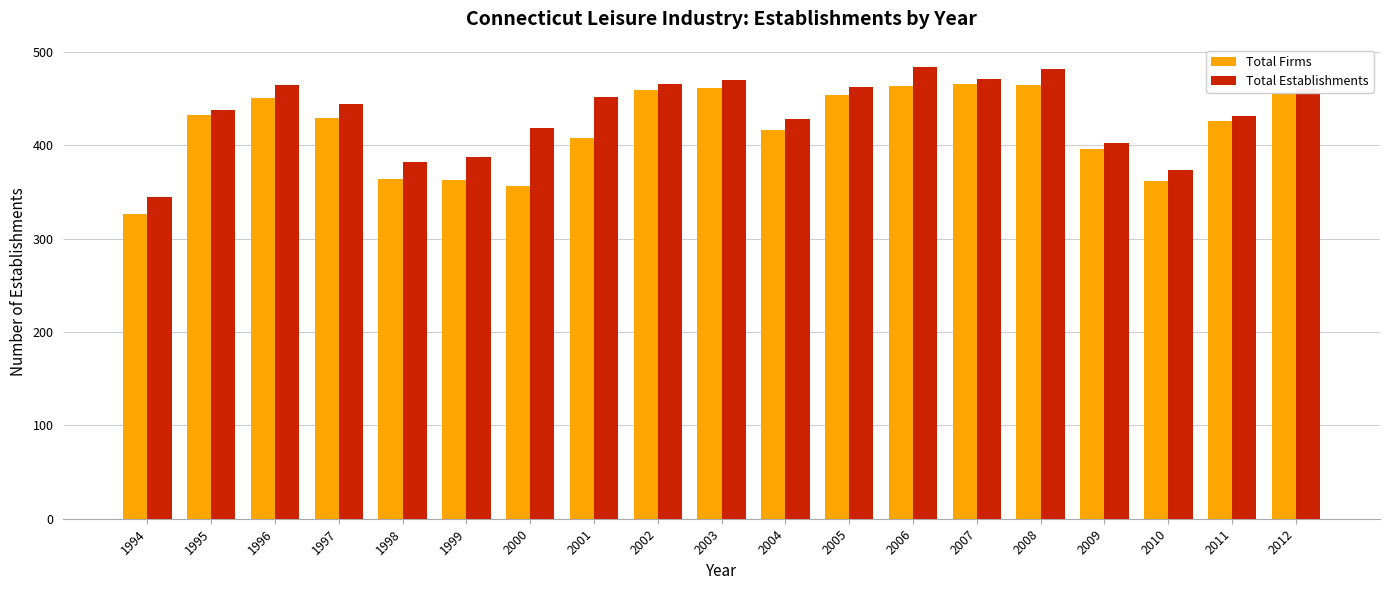

What is the maximum value shown in the chart?

484